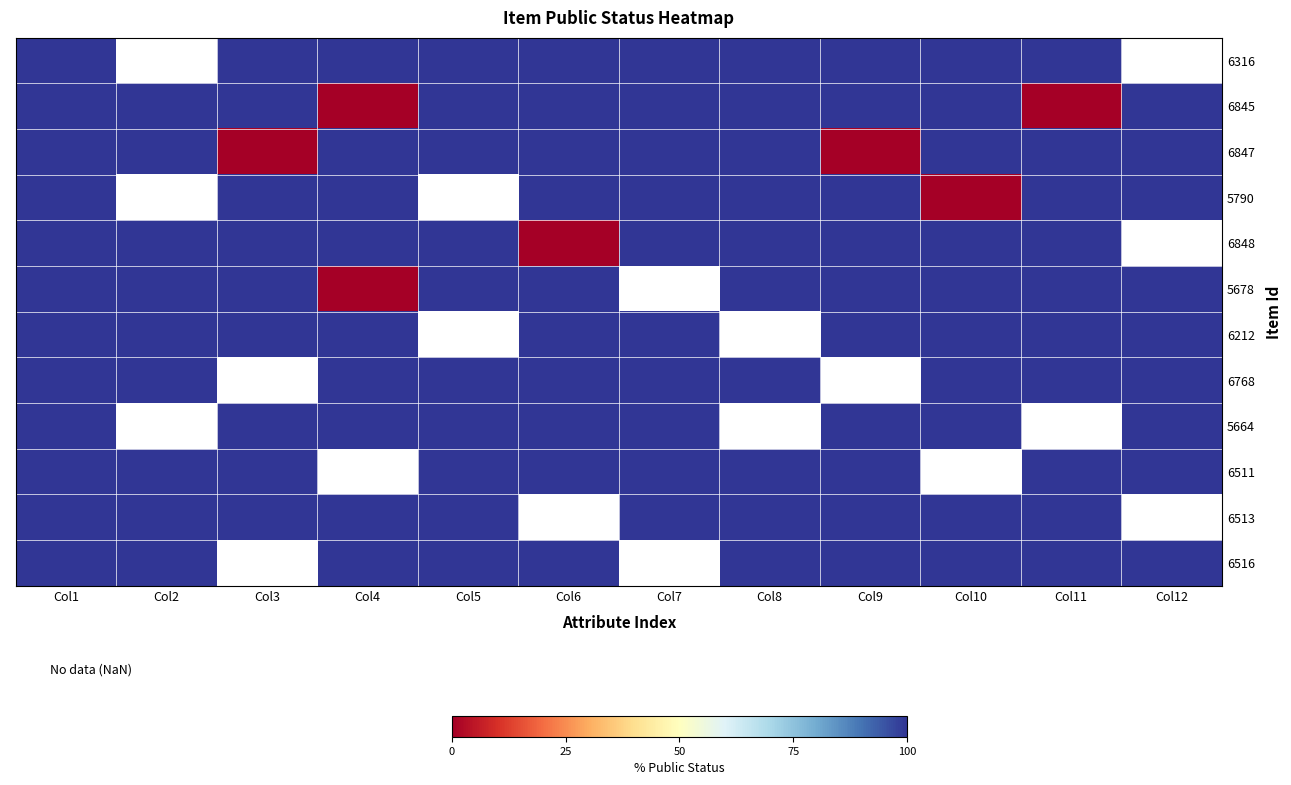

List the series in order of their peak value, lowest first.

6316, 6845, 6847, 5790, 6848, 5678, 6212, 6768, 5664, 6511, 6513, 6516